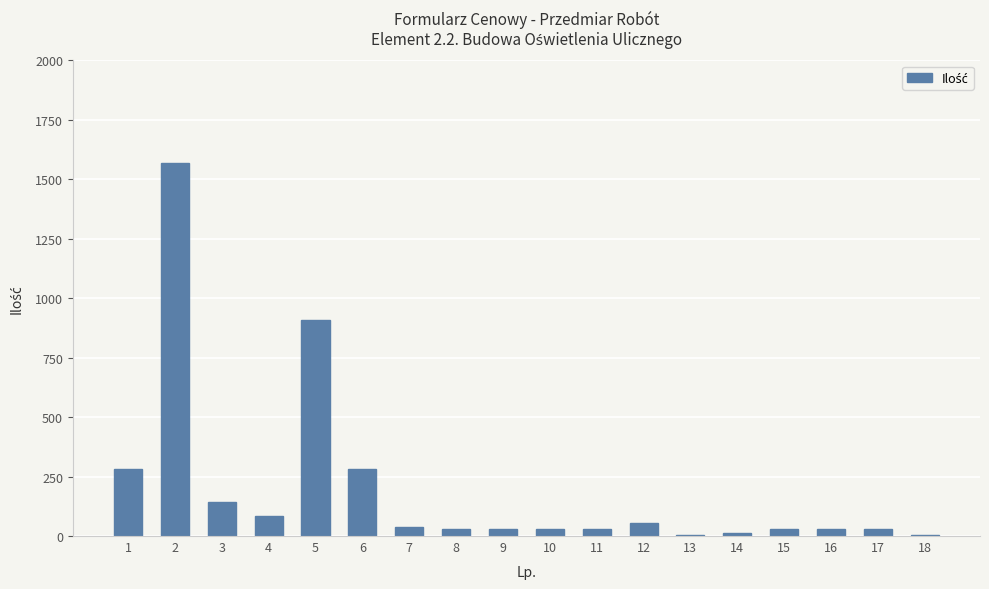

Count the number of categories in the chart.

18